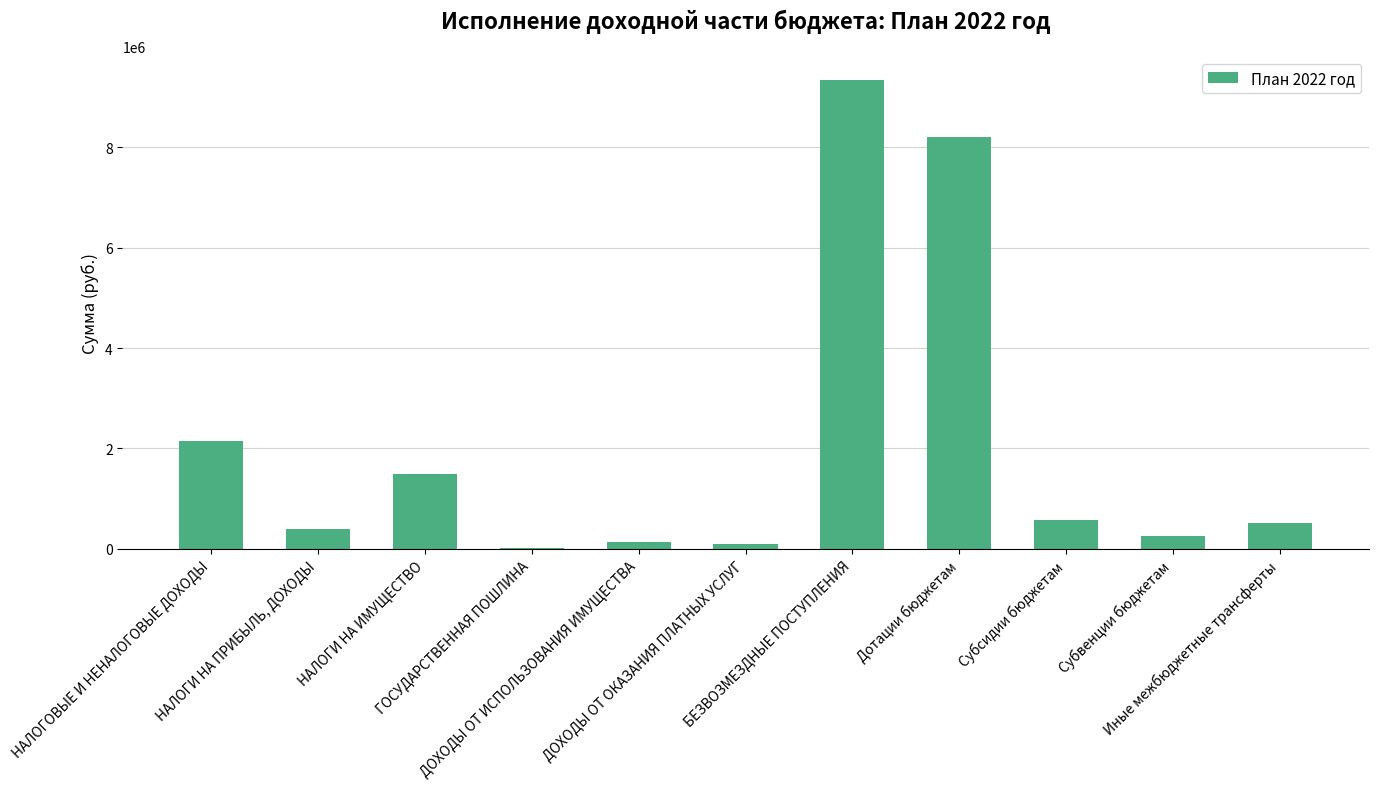

At which category does the chart reach its peak across all series?

БЕЗВОЗМЕЗДНЫЕ ПОСТУПЛЕНИЯ